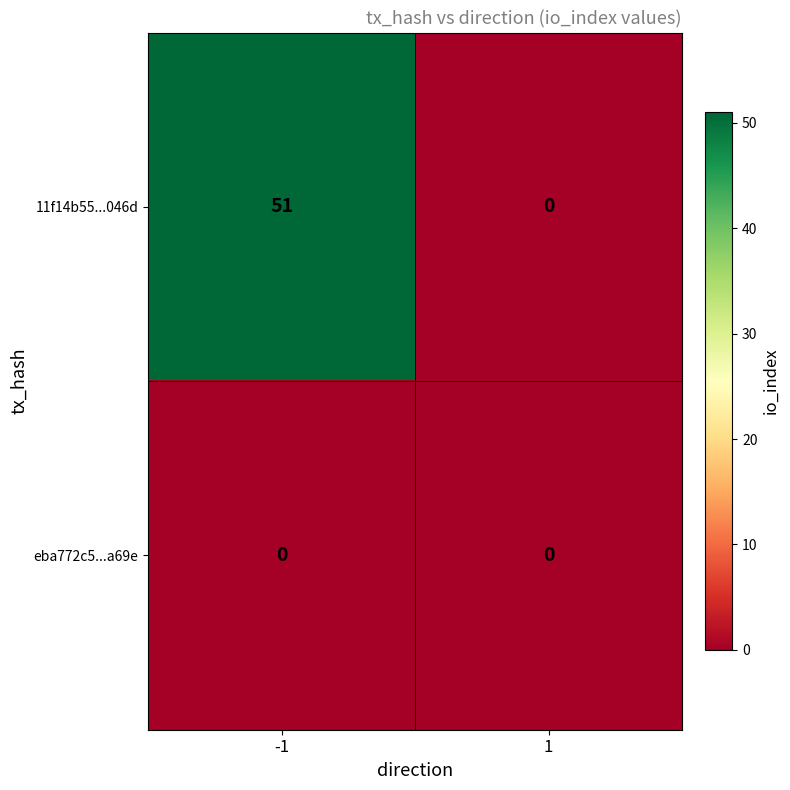

What is the sum of all 11f14b55...046d values?

51